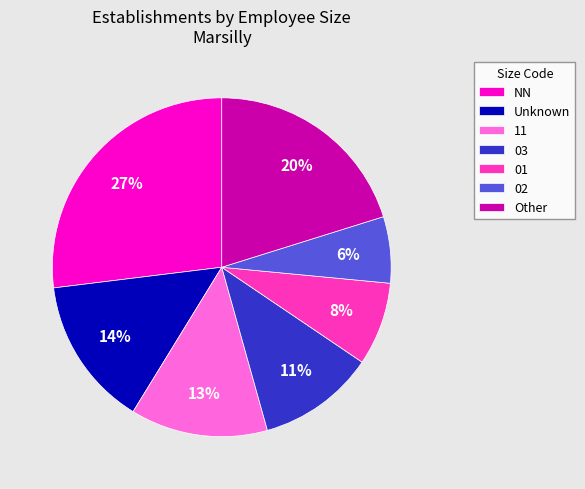

Which slice is the largest?

NN